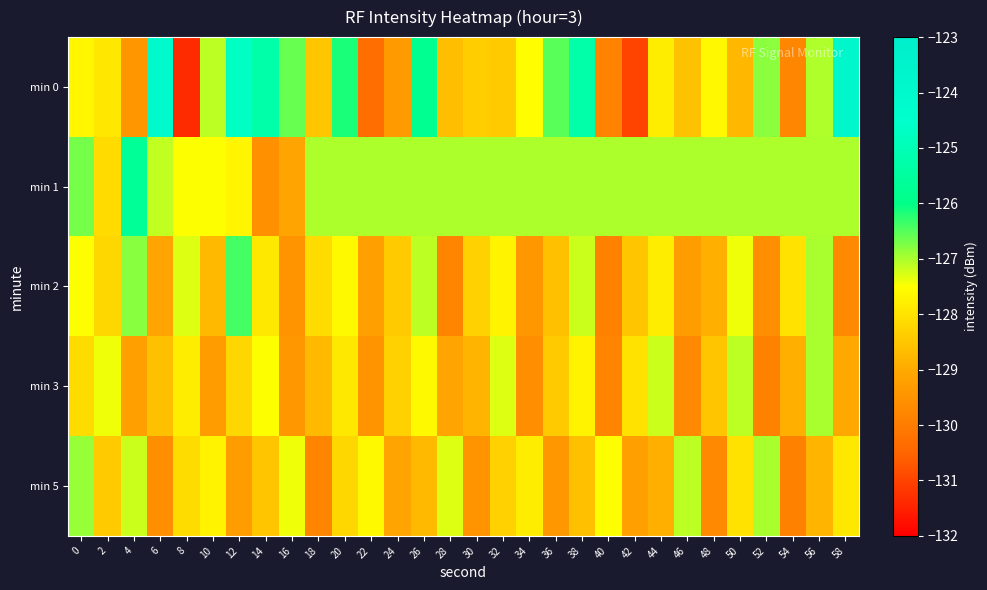

Which label corresponds to the smallest value in the chart?

8